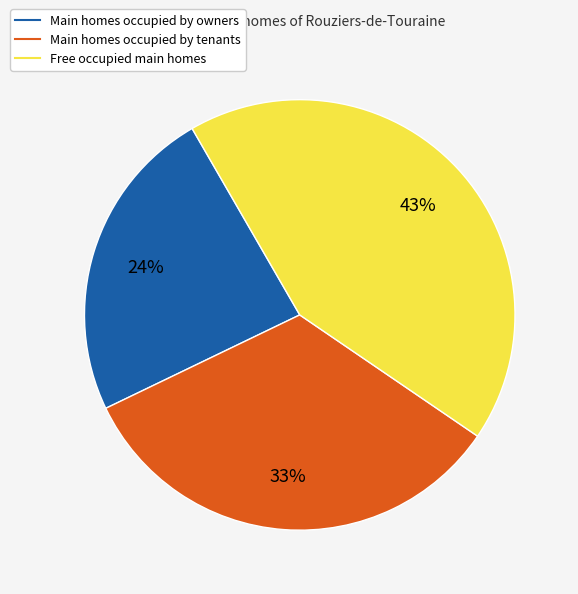

To the nearest percent, what is the average slice percentage?

33%